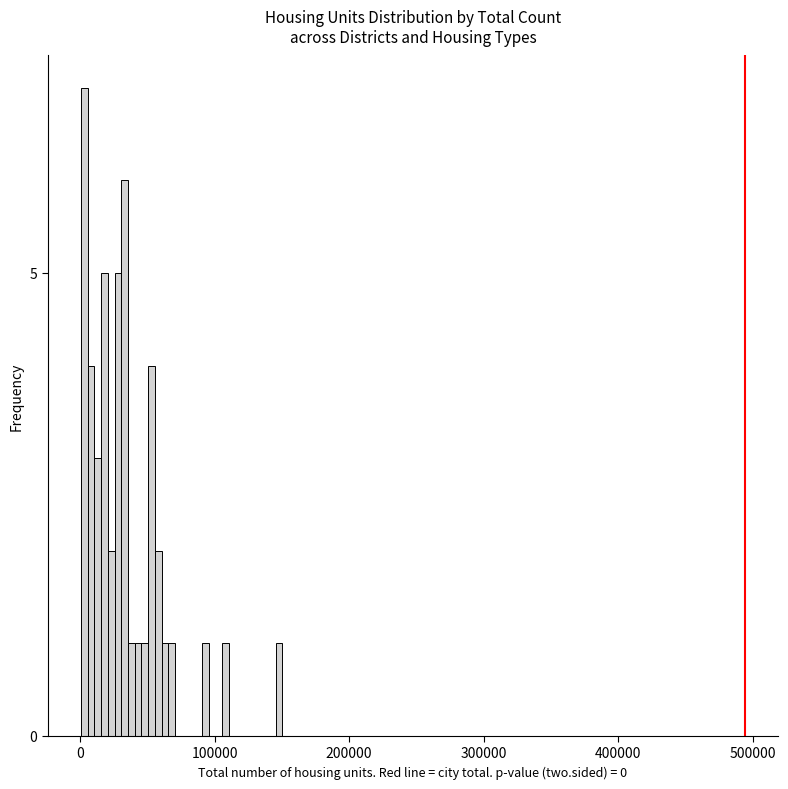

Around what value on the x-axis is the tallest bar? Give the approximate position of its centre, as read against the axis.

0